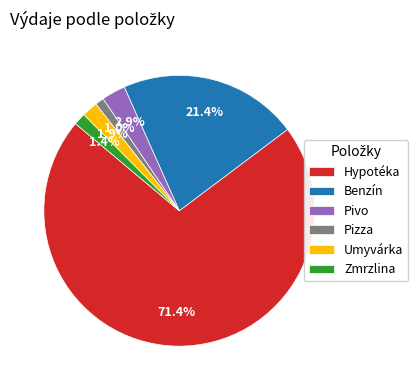

Which slice is the largest?

Hypotéka